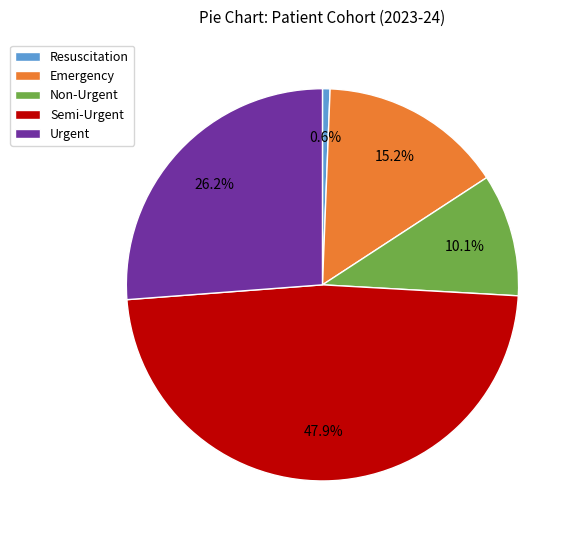

Does Semi-Urgent represent more than half of the total?

No